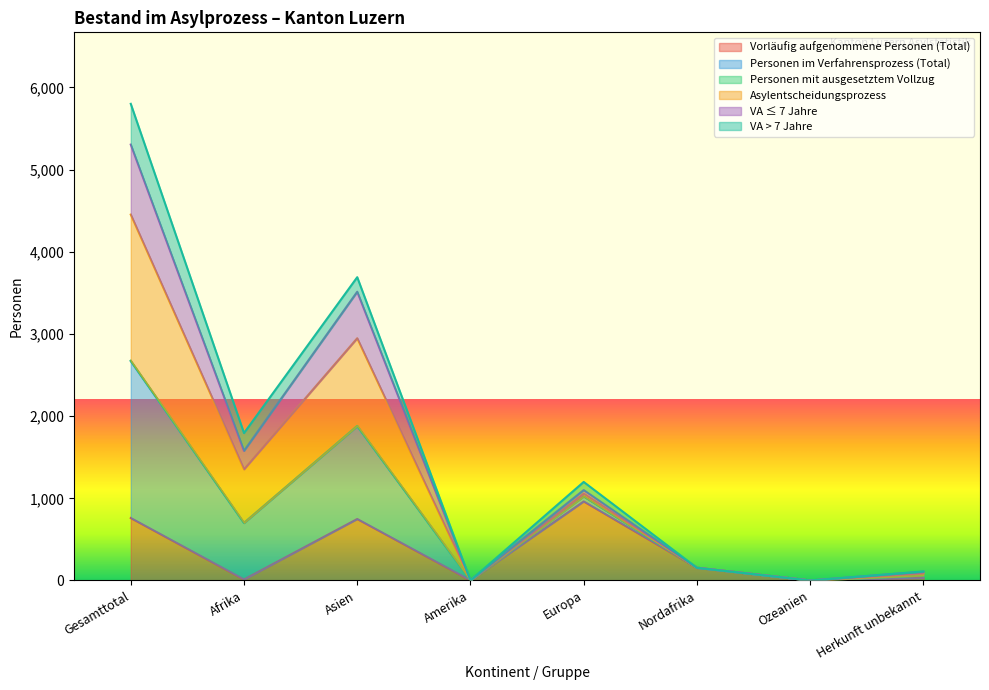

What value does the Personen mit ausgesetztem Vollzug series have at Nordafrika, to the nearest 100?

200